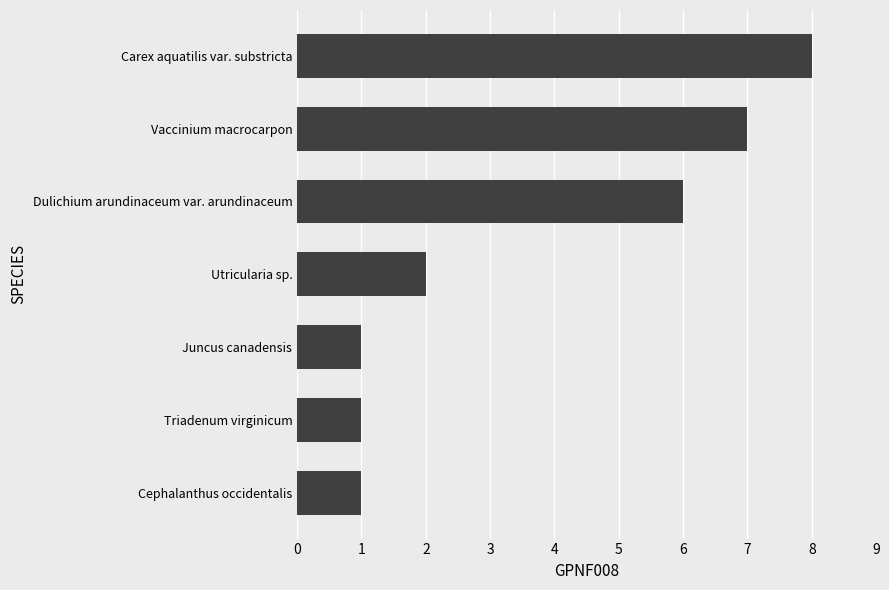

True or false: the data shows 0 at Juncus canadensis.

False